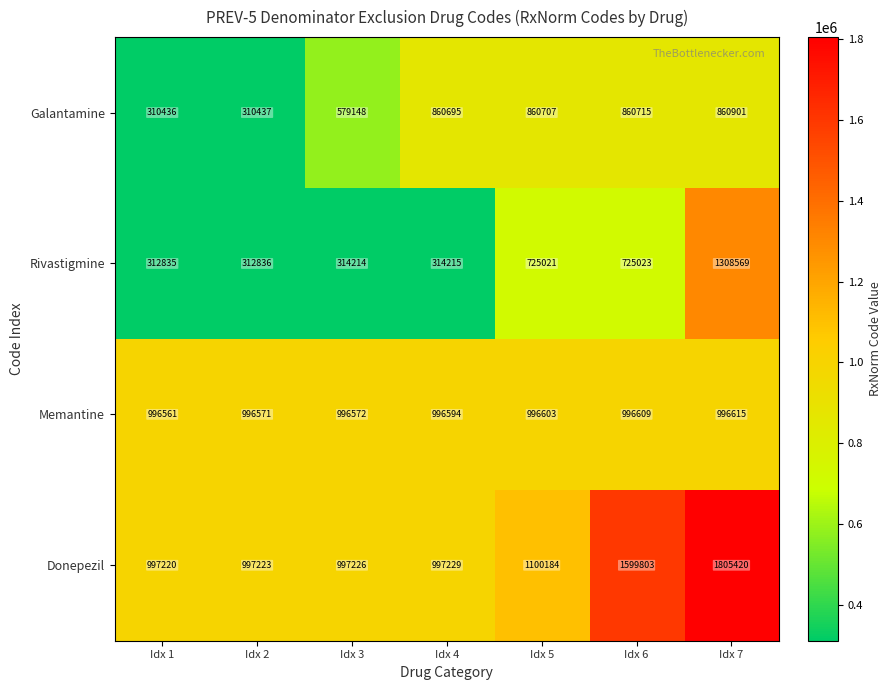

Which series has the widest spread of values?

Rivastigmine